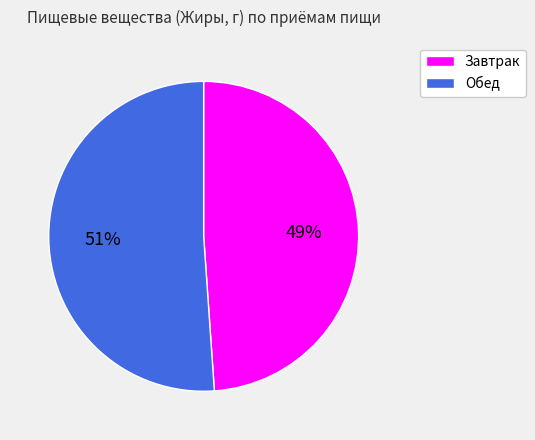

Is there any slice that represents more than half of the pie?

Yes